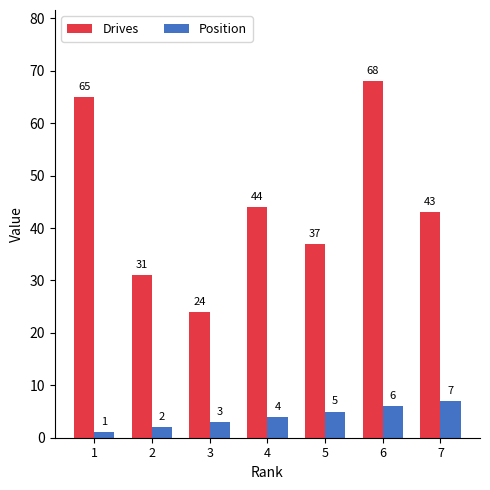

Does the chart contain stacked bars?

No